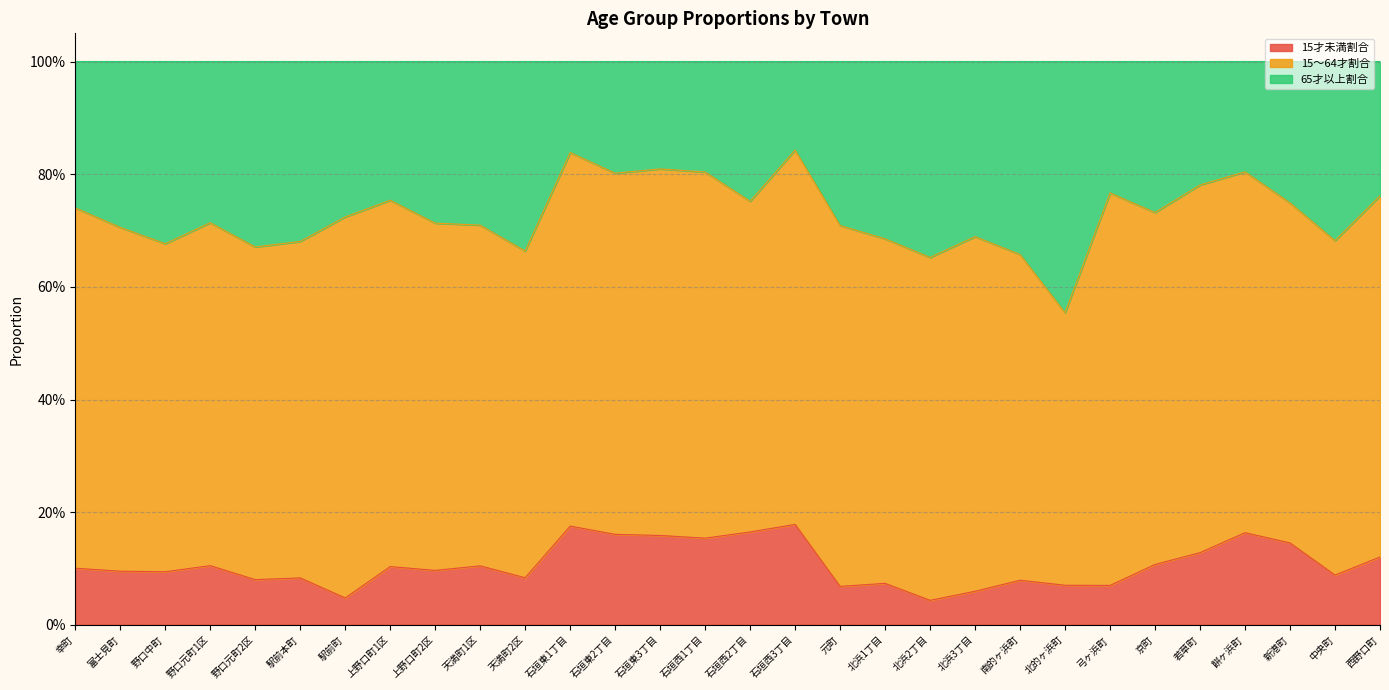

How many categories are shown in the chart?

30